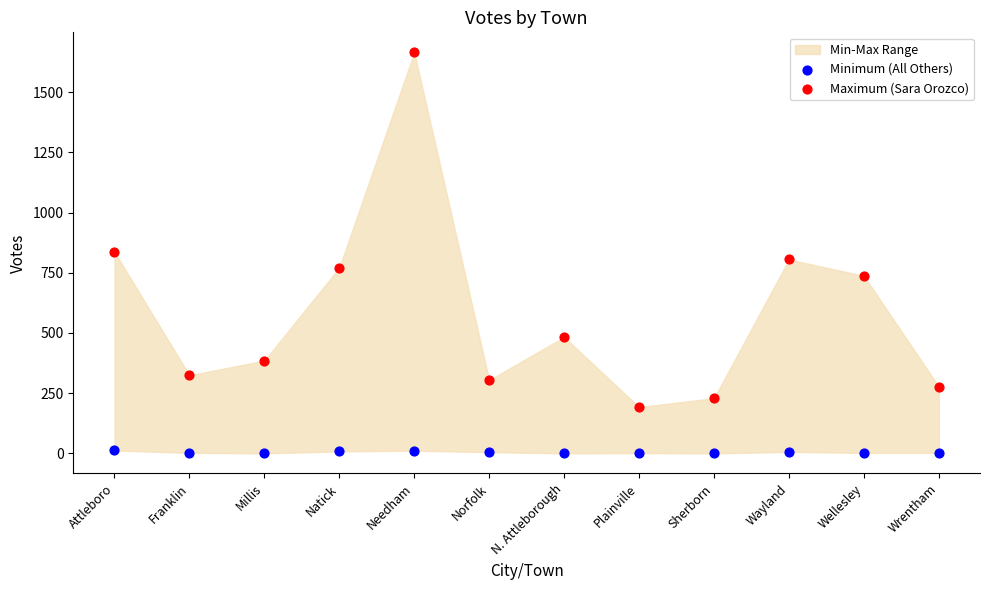

Which series has the widest spread of Y values?

Maximum (Sara Orozco)